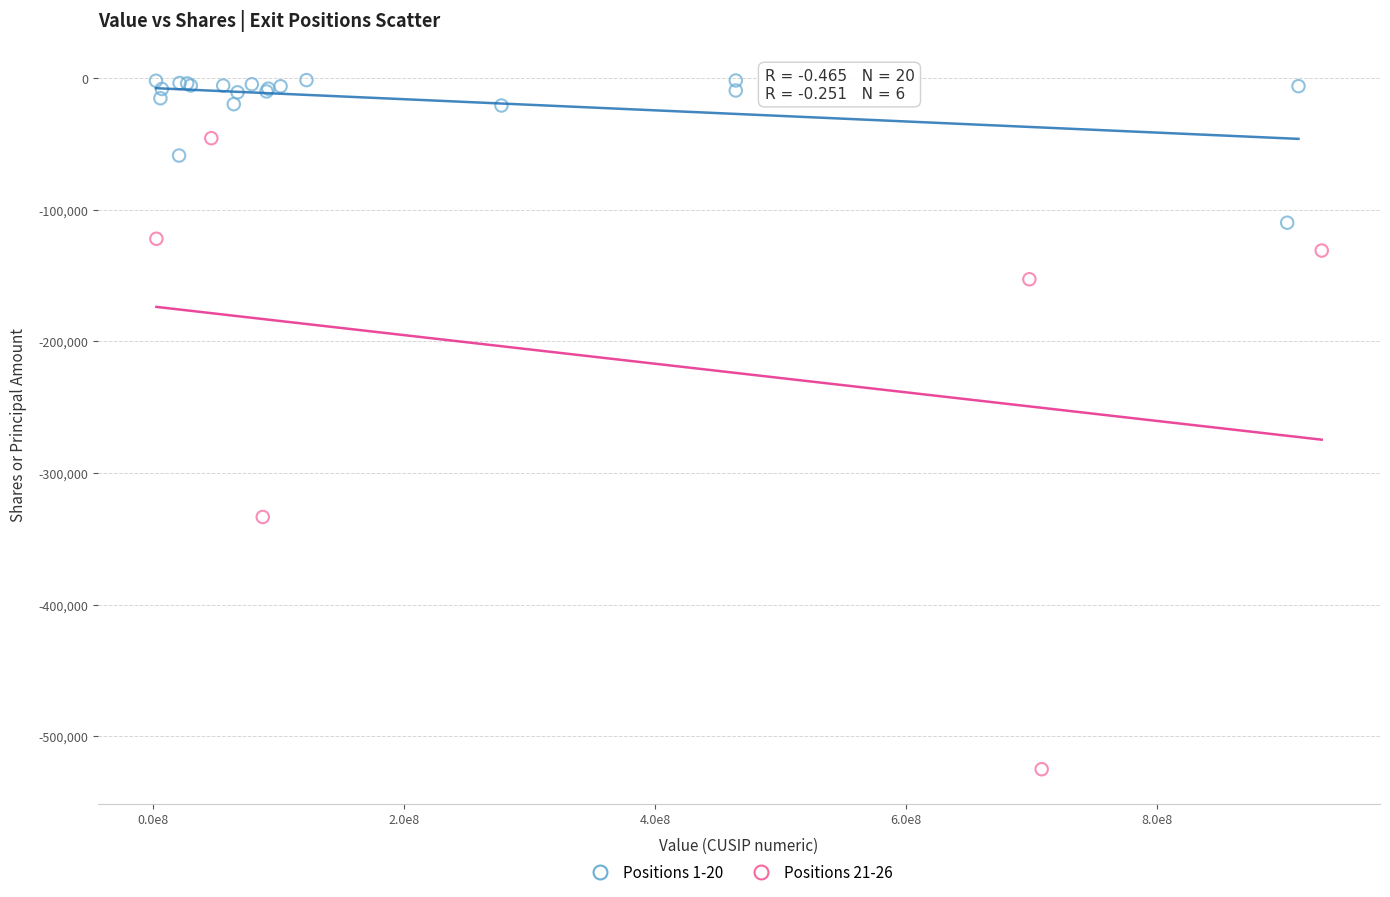

Which series has the widest spread of Y values?

Positions 21-26